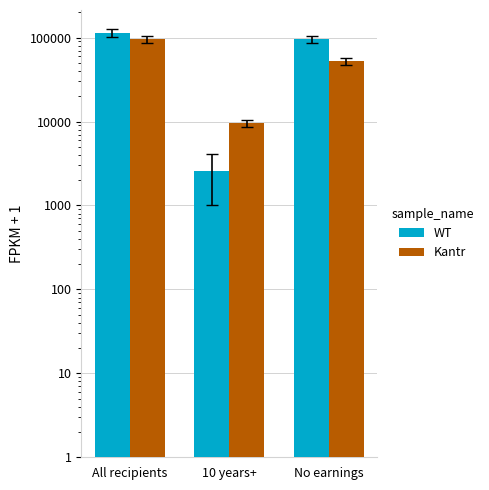

At how many categories does at least one series exceed 89593?

2